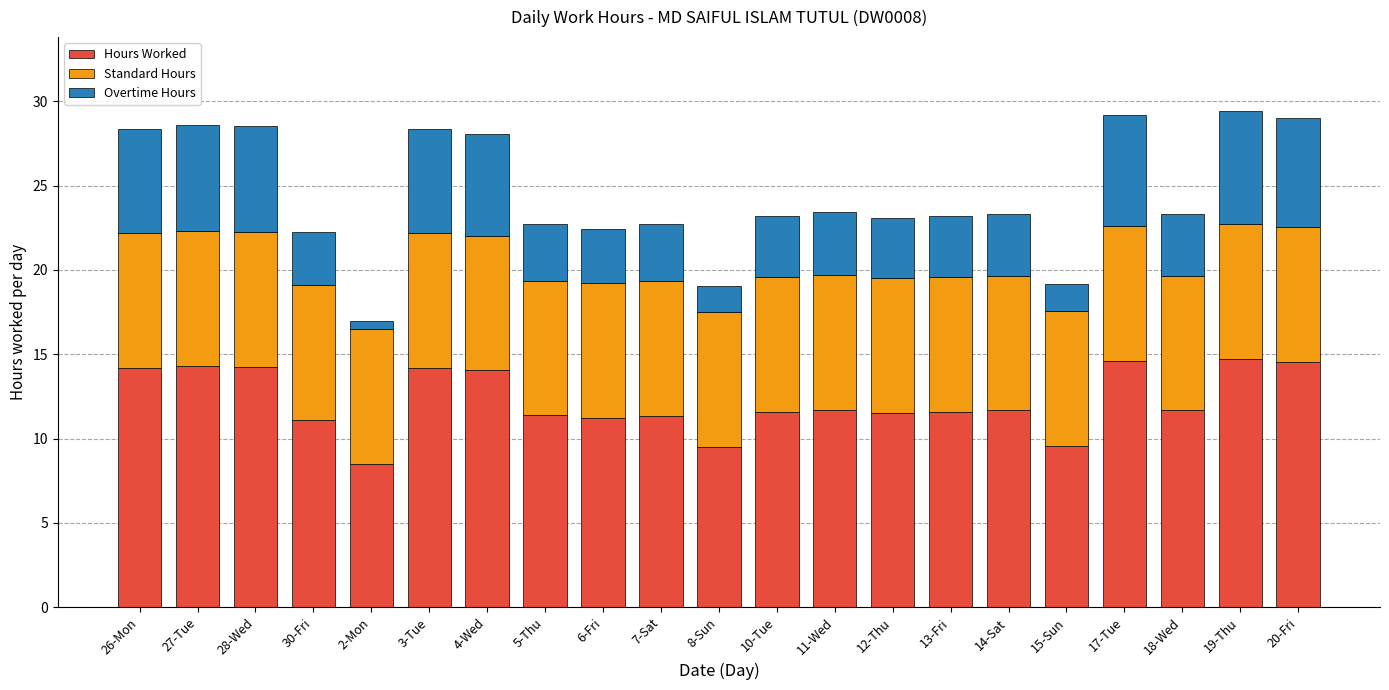

What is the total value across all series at 10-Tue?

23.2